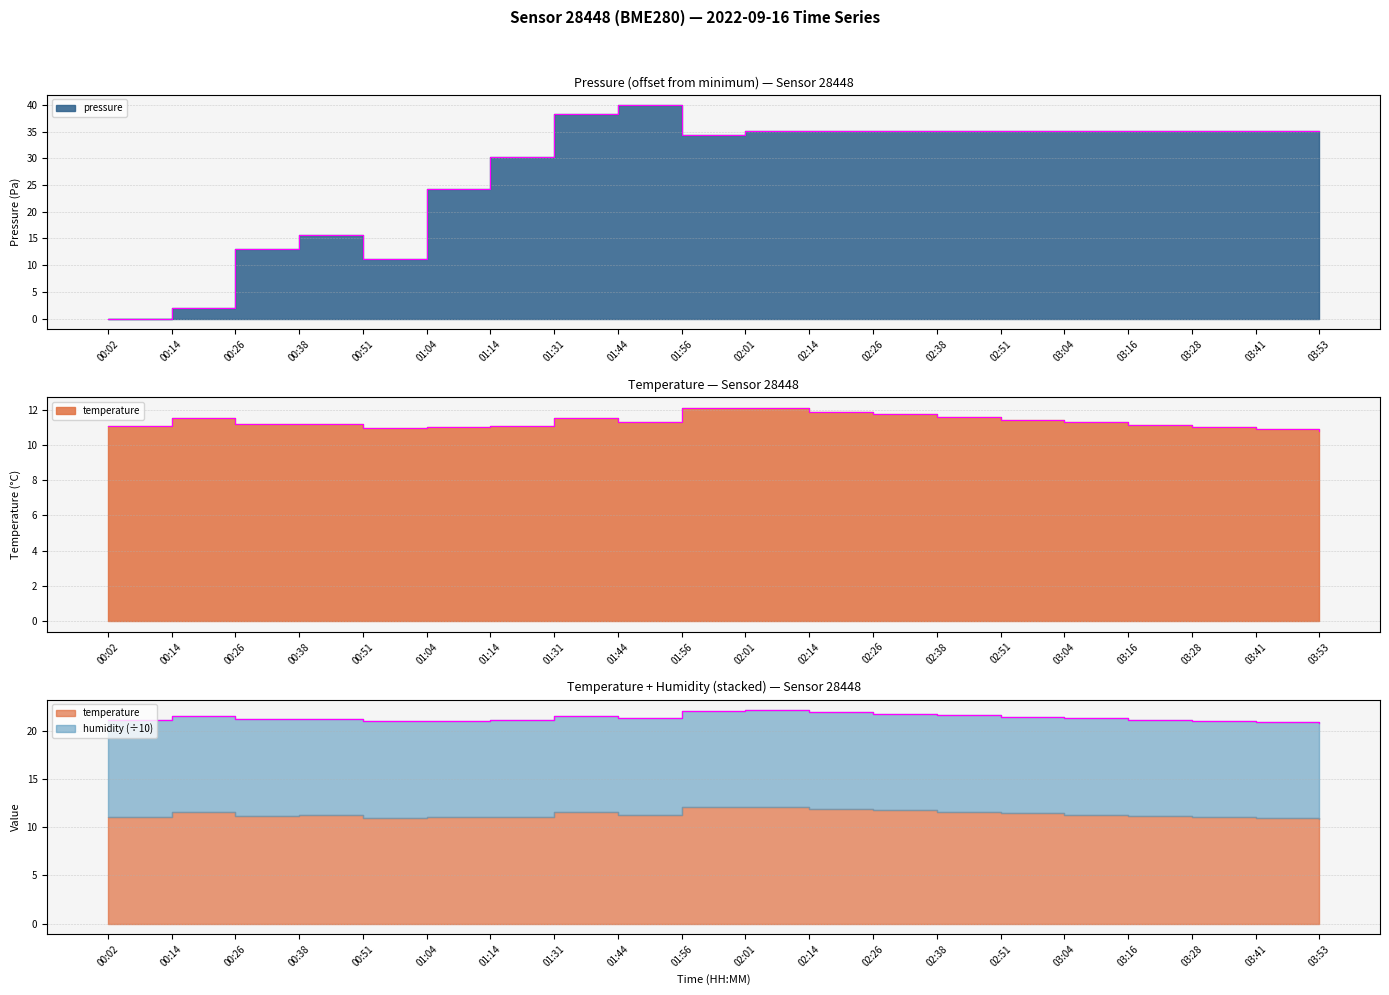

Is it true that temperature equals 4.6 at 03:53?

False